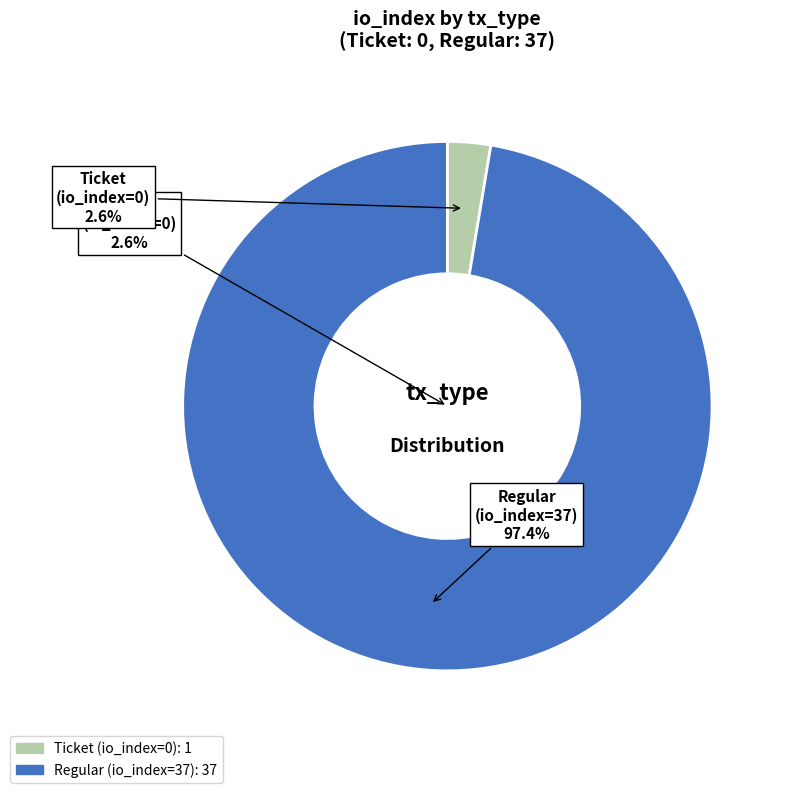

What is the majority slice?

Regular (io_index=37)